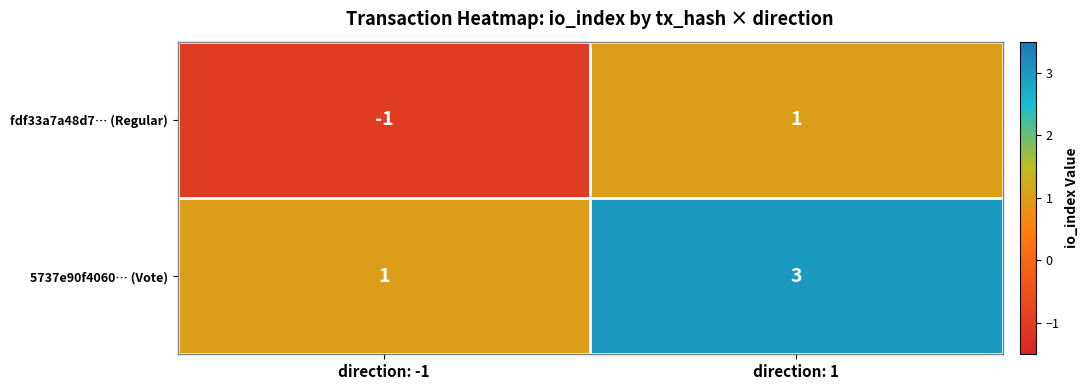

What is the sum of all 5737e90f4060… (Vote) values?

4